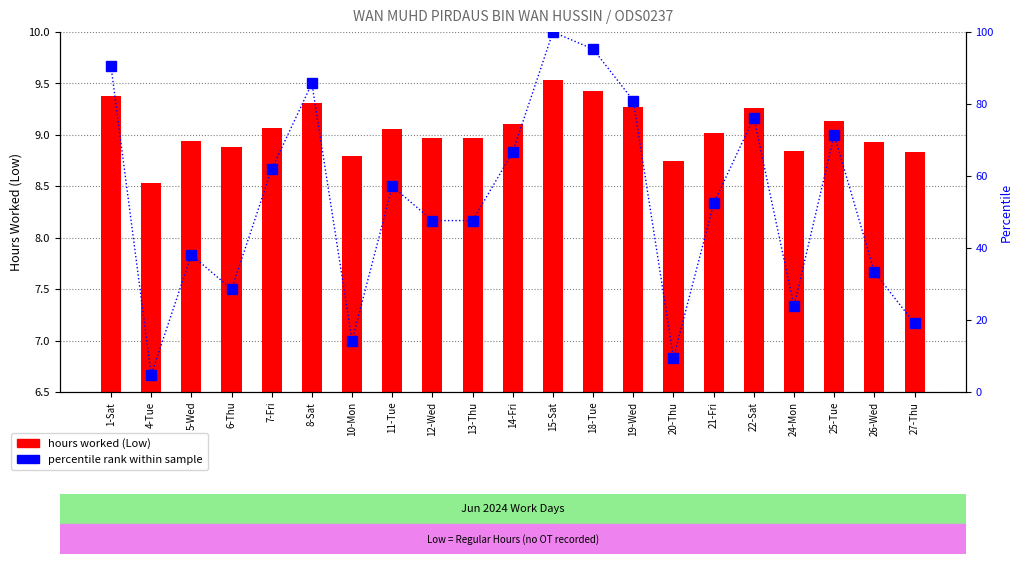

What is the difference between the maximum and second lowest values in the hours worked (Low) series?

0.8